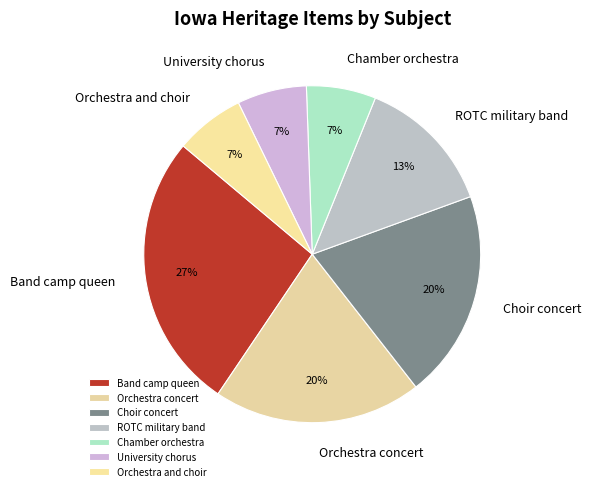

Which slice is the largest?

Band camp queen